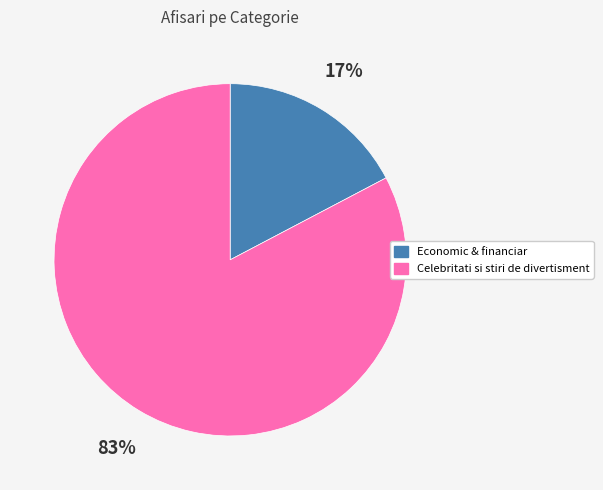

Does Economic & financiar account for over 50% of the chart?

No